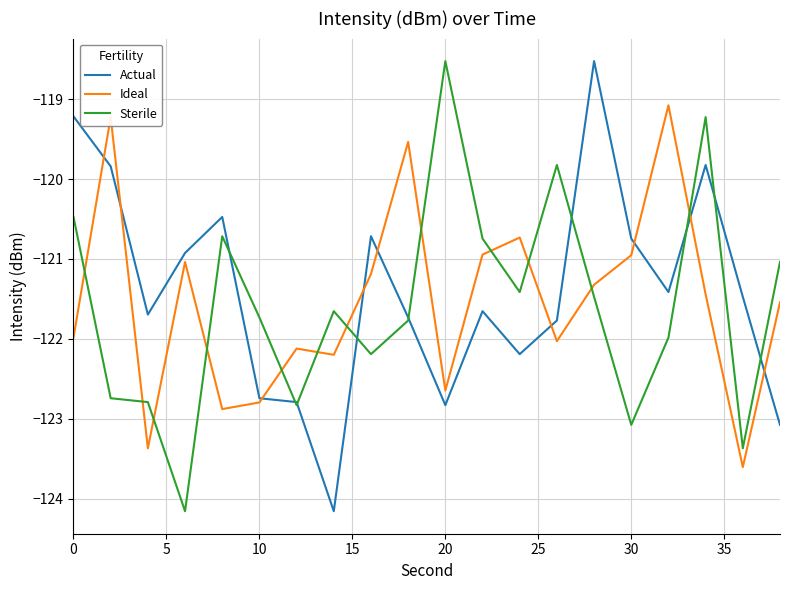

What is the highest value of the Actual series?

-118.5